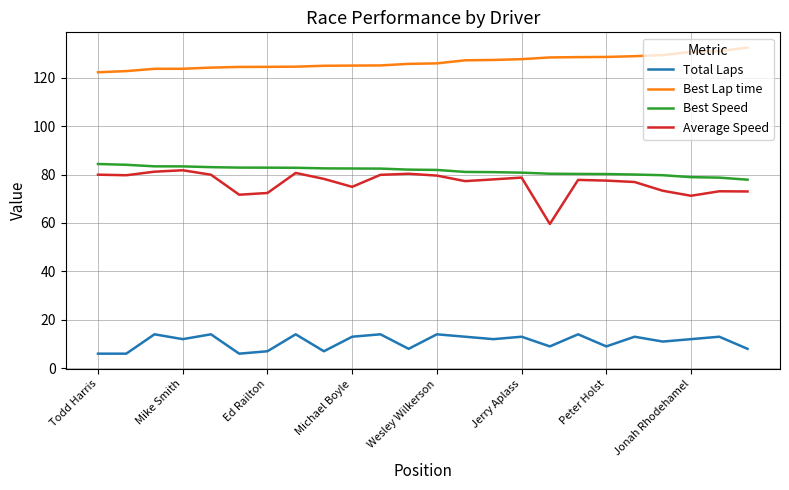

True or false: Best Speed and Average Speed intersect in this chart.

False